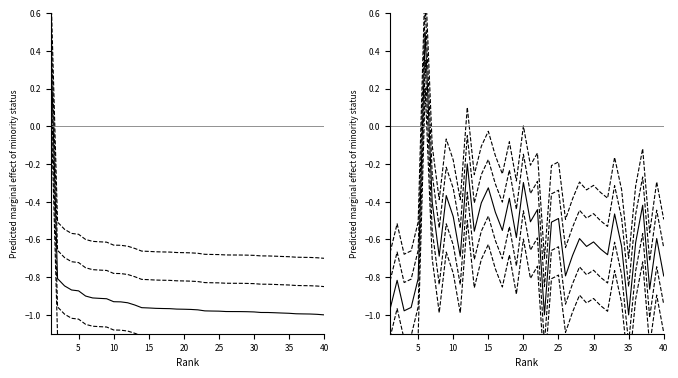

What is the difference between the highest and lowest values at 13?

0.4